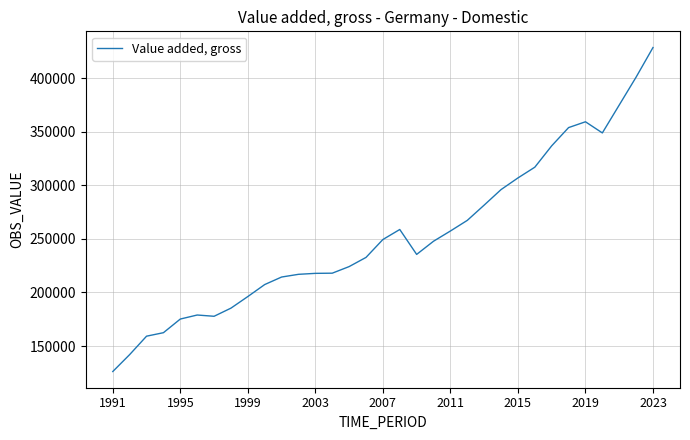

What is the greatest value displayed?

428530.0